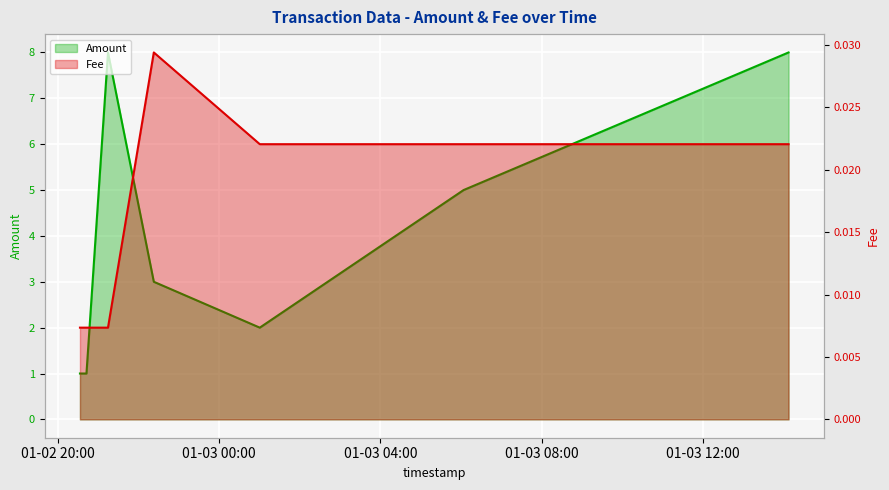

Reading left to right, extract all data points from this chart.

Amount: 2020-01-02 20:32:47=1.0	2020-01-02 20:42:28=1.0	2020-01-02 21:14:30=8.0	2020-01-02 22:22:43=3.0	2020-01-03 01:00:27=2.0	2020-01-03 06:03:48=5.0	2020-01-03 14:07:30=8.0
Fee: 2020-01-02 20:32:47=0.0	2020-01-02 20:42:28=0.0	2020-01-02 21:14:30=0.0	2020-01-02 22:22:43=0.0	2020-01-03 01:00:27=0.0	2020-01-03 06:03:48=0.0	2020-01-03 14:07:30=0.0